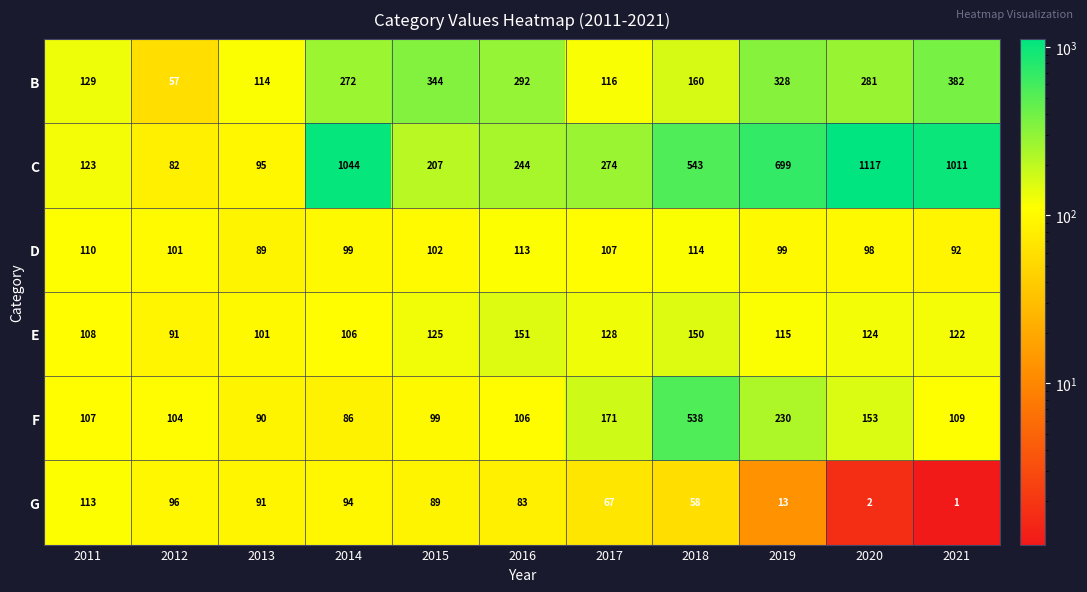

Where does the C series first go above 274?

2014